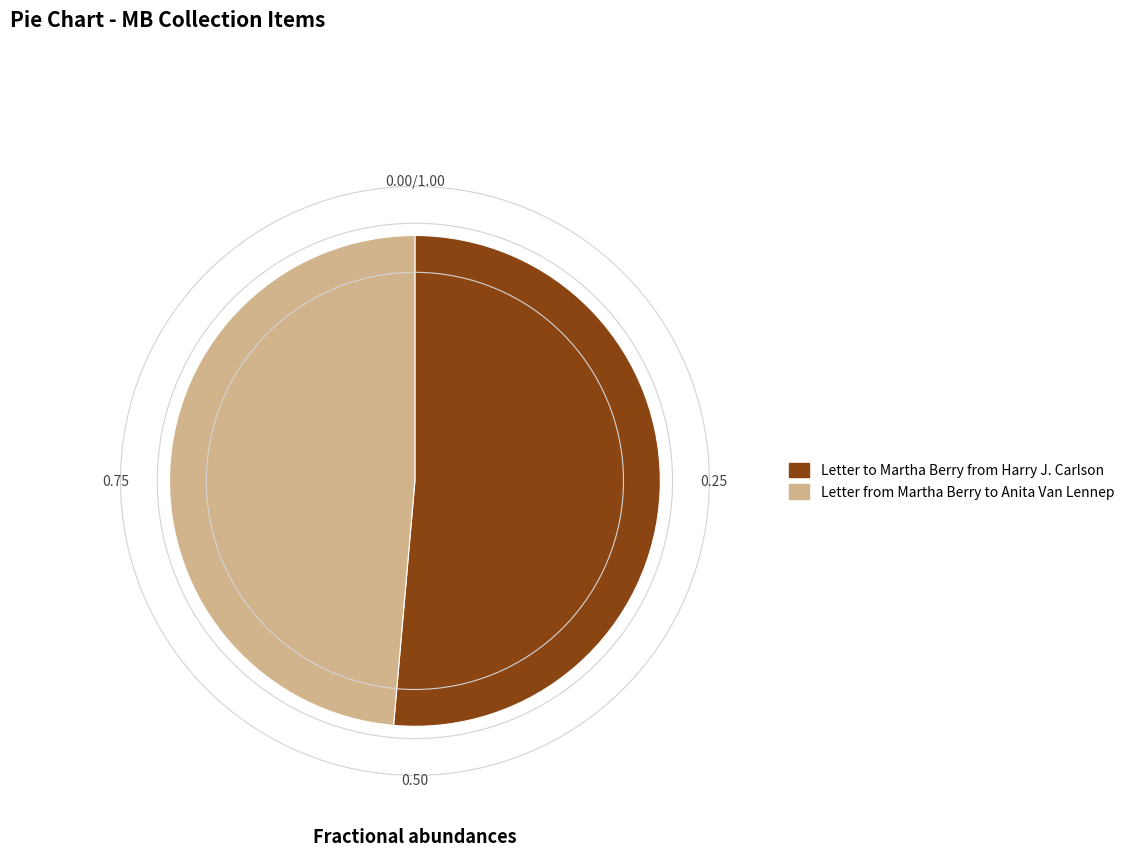

The Letter to Martha Berry from Harry J. Carlson slice represents 57% of the pie. True or false?

False